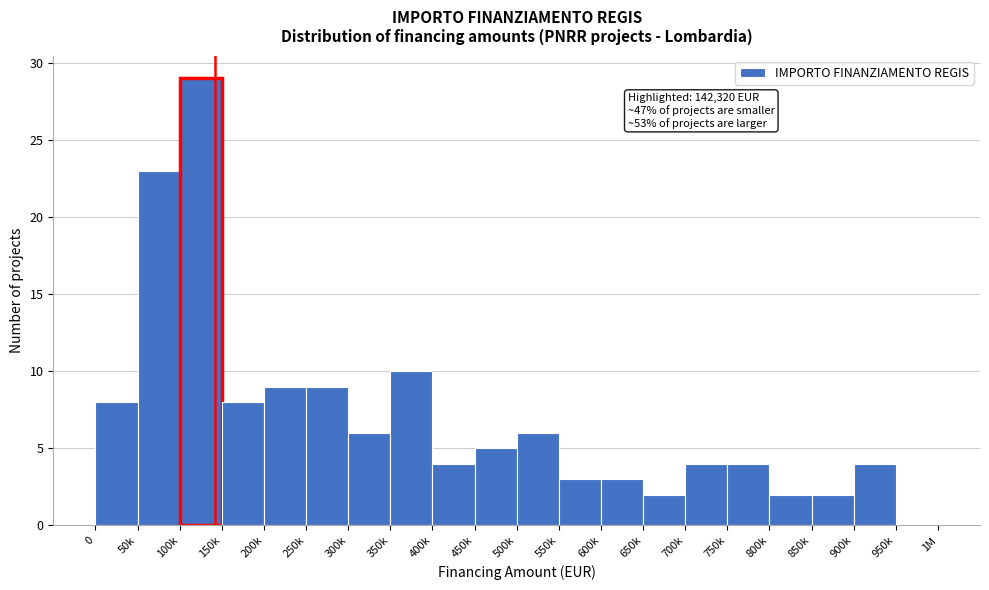

Reading right to left, transcribe all the data shown in this chart.

950k=0	900k=4	850k=2	800k=2	750k=4	700k=4	650k=2	600k=3	550k=3	500k=6	450k=5	400k=4	350k=10	300k=6	250k=9	200k=9	150k=8	100k=29	50k=23	0=8